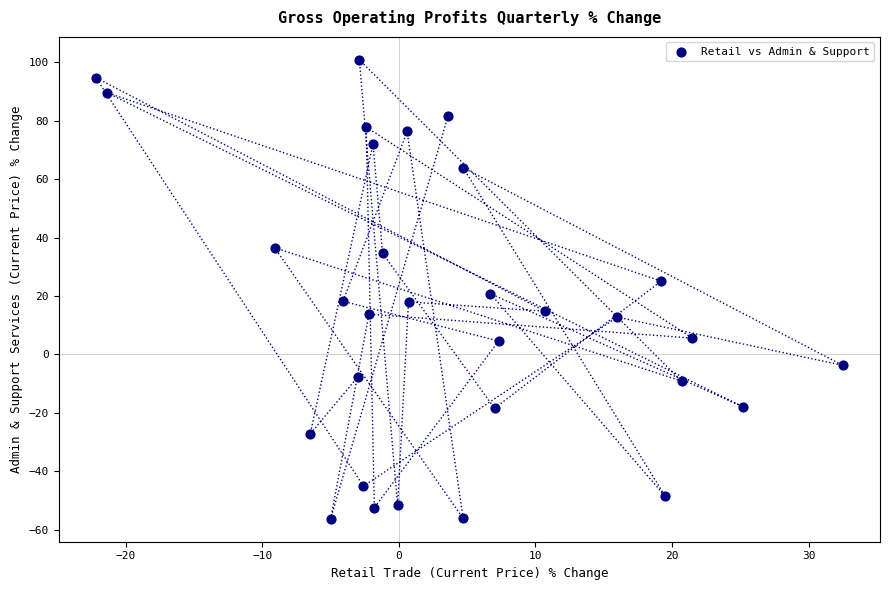

What is the range of X values (max minus min)?

54.7